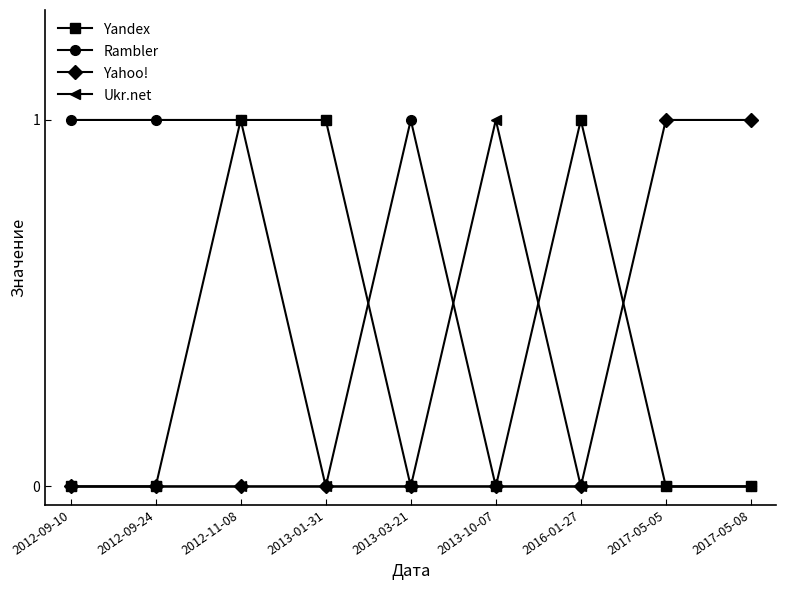

Reading left to right, extract all data points from this chart.

Yandex: 2012-09-10=0	2012-09-24=0	2012-11-08=1	2013-01-31=1	2013-03-21=0	2013-10-07=0	2016-01-27=1	2017-05-05=0	2017-05-08=0
Rambler: 2012-09-10=1	2012-09-24=1	2012-11-08=1	2013-01-31=0	2013-03-21=1	2013-10-07=0	2016-01-27=0	2017-05-05=0	2017-05-08=0
Yahoo!: 2012-09-10=0	2012-09-24=0	2012-11-08=0	2013-01-31=0	2013-03-21=0	2013-10-07=0	2016-01-27=0	2017-05-05=1	2017-05-08=1
Ukr.net: 2012-09-10=0	2012-09-24=0	2012-11-08=0	2013-01-31=0	2013-03-21=0	2013-10-07=1	2016-01-27=0	2017-05-05=0	2017-05-08=0